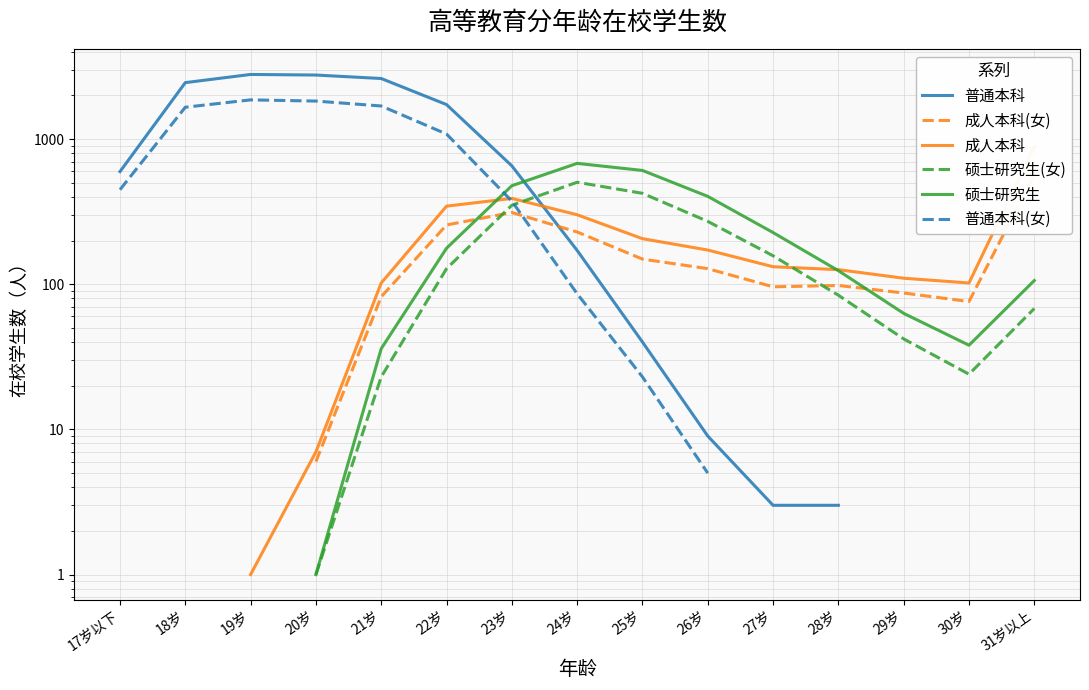

What is the value of the 硕士研究生(女) point at the 7th from the left?

350.0